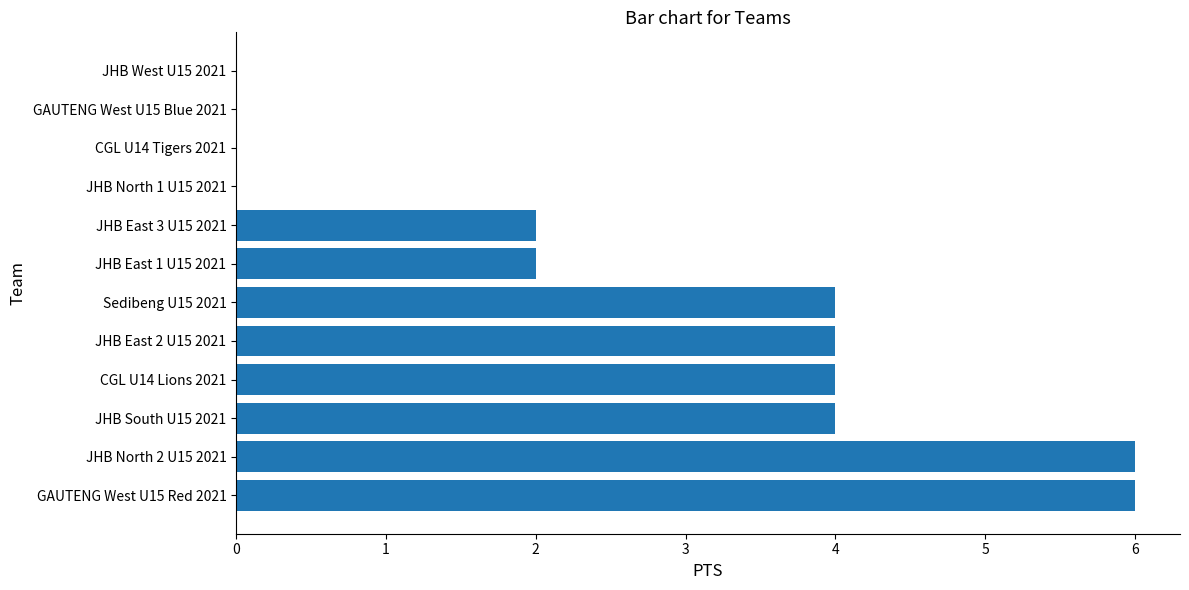

Approximately how many times larger is the value at JHB South U15 2021 compared to GAUTENG West U15 Red 2021?

0.7